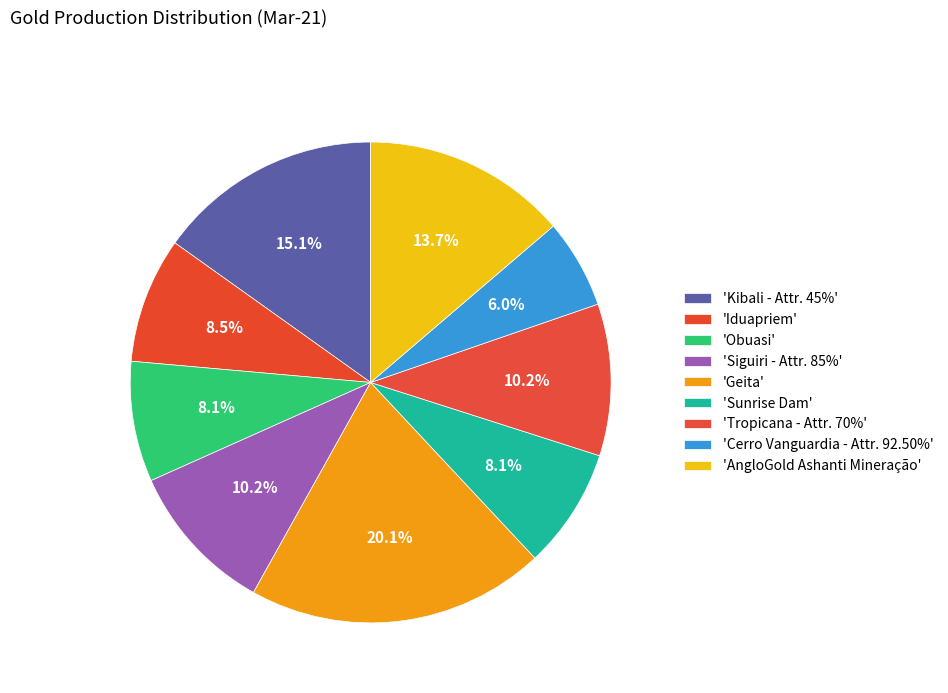

Which category has the smallest portion of the pie?

Cerro Vanguardia - Attr. 92.50%